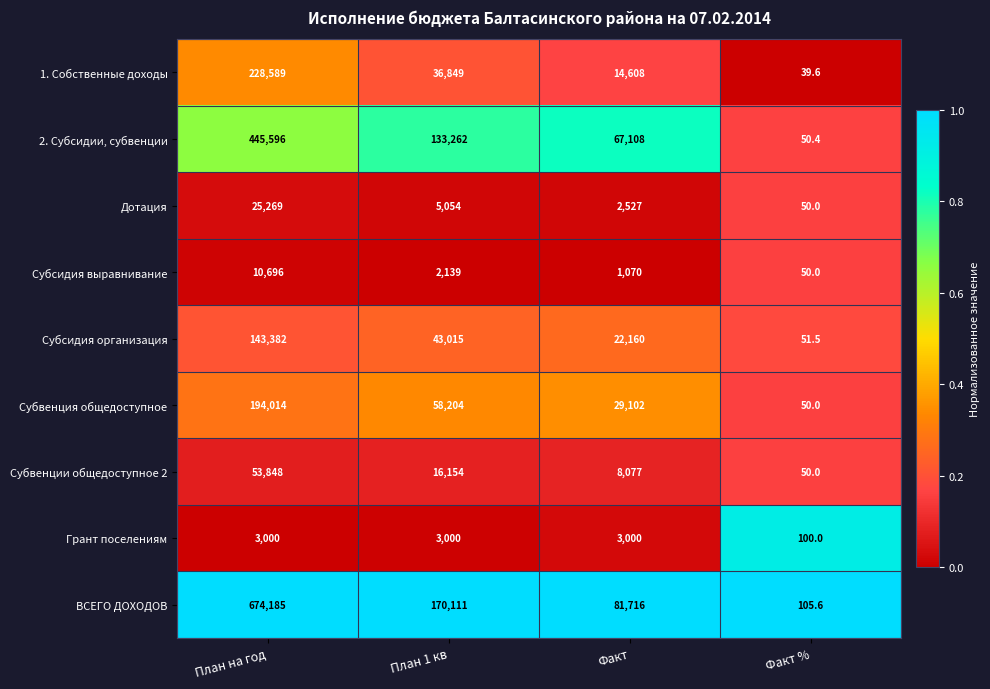

Between План на год and Факт, which series saw the biggest shift?

ВСЕГО ДОХОДОВ